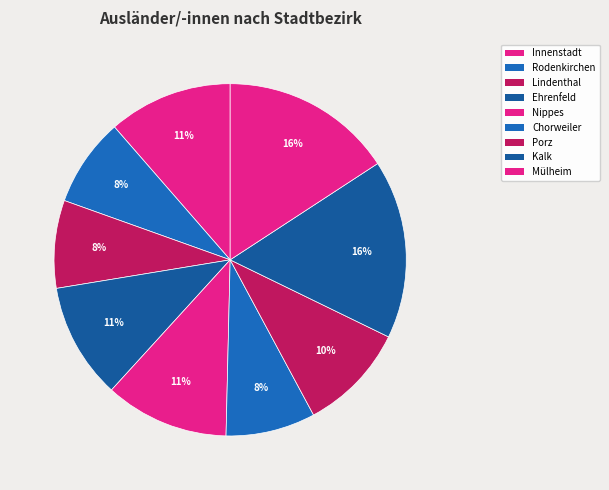

True or false: Nippes accounts for 11% of the total.

True